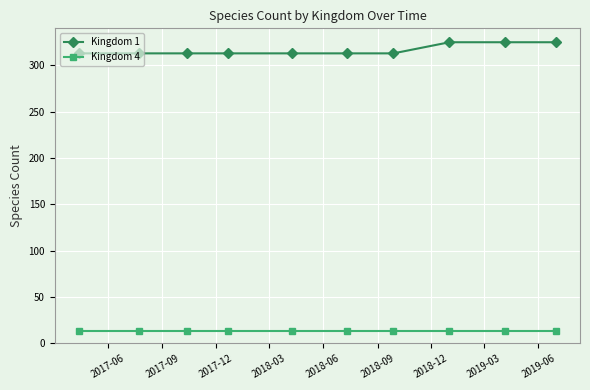

True or false: Kingdom 1 and Kingdom 4 intersect in this chart.

False